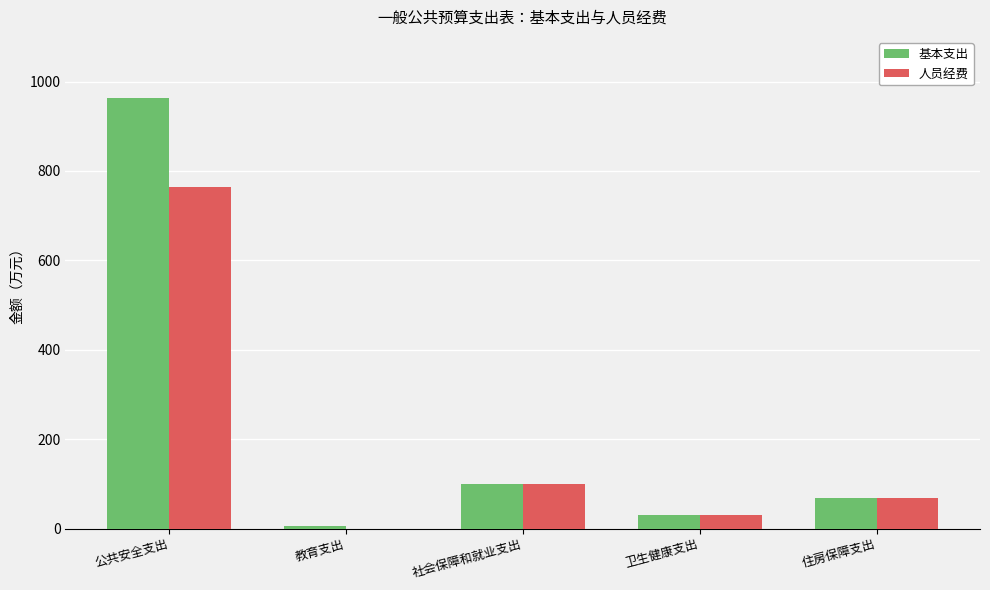

Are the bars grouped side by side (vs. stacked)?

Yes